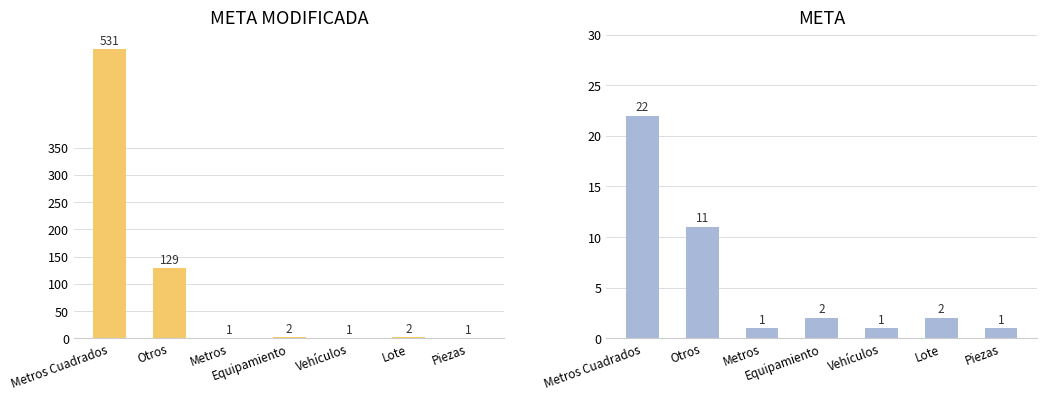

What is the highest value of the META MODIFICADA series?

531